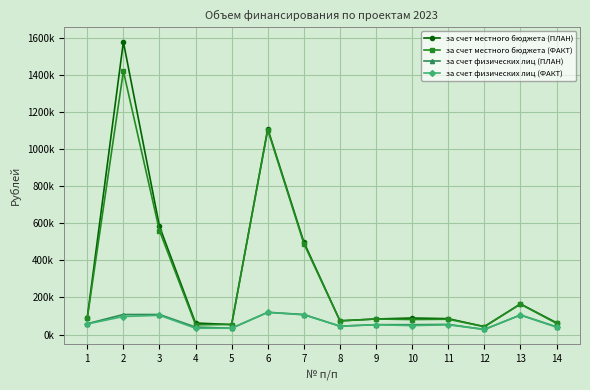

True or false: за счет физических лиц (ПЛАН) and за счет физических лиц (ФАКТ) cross at least once.

False